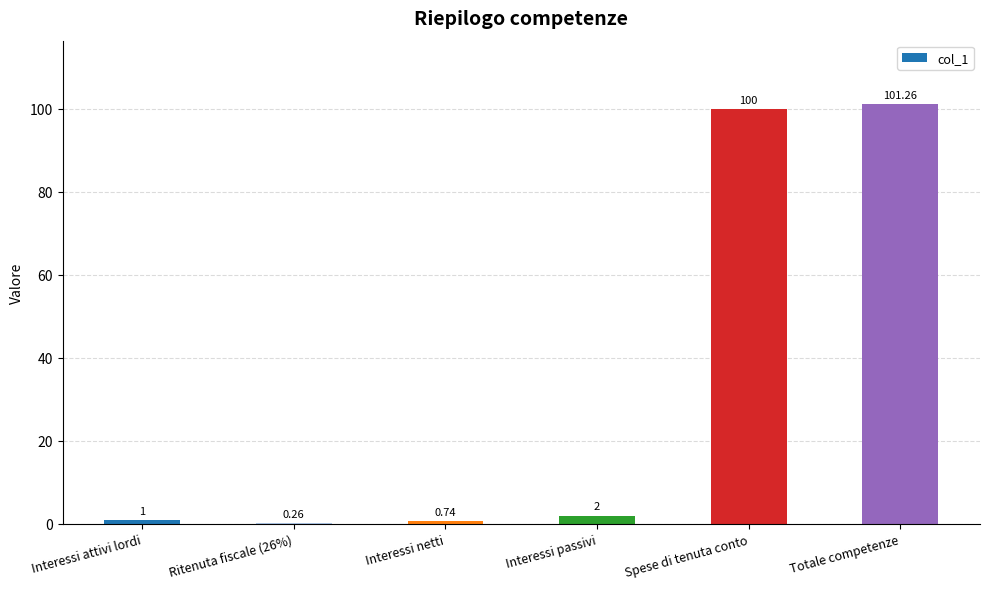

At which label is the value closest to 50?

Interessi passivi